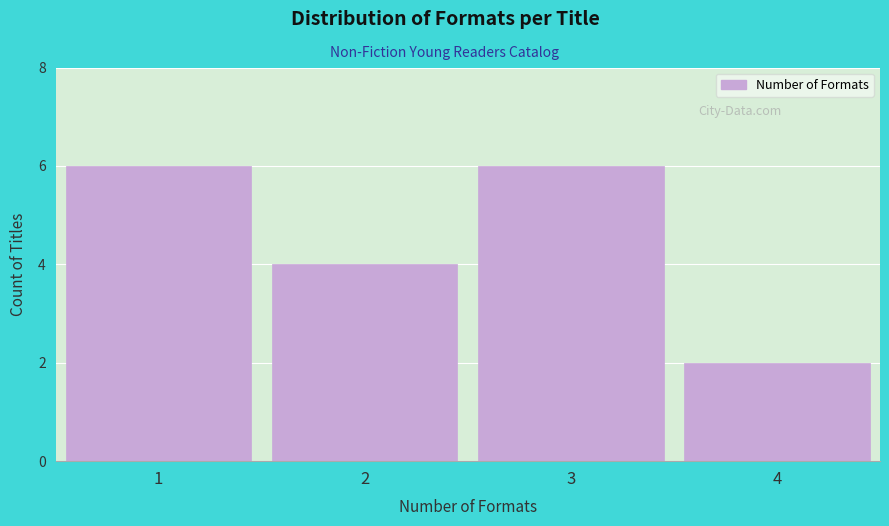

Reading left to right, transcribe all the data shown in this chart.

1=6	2=4	3=6	4=2